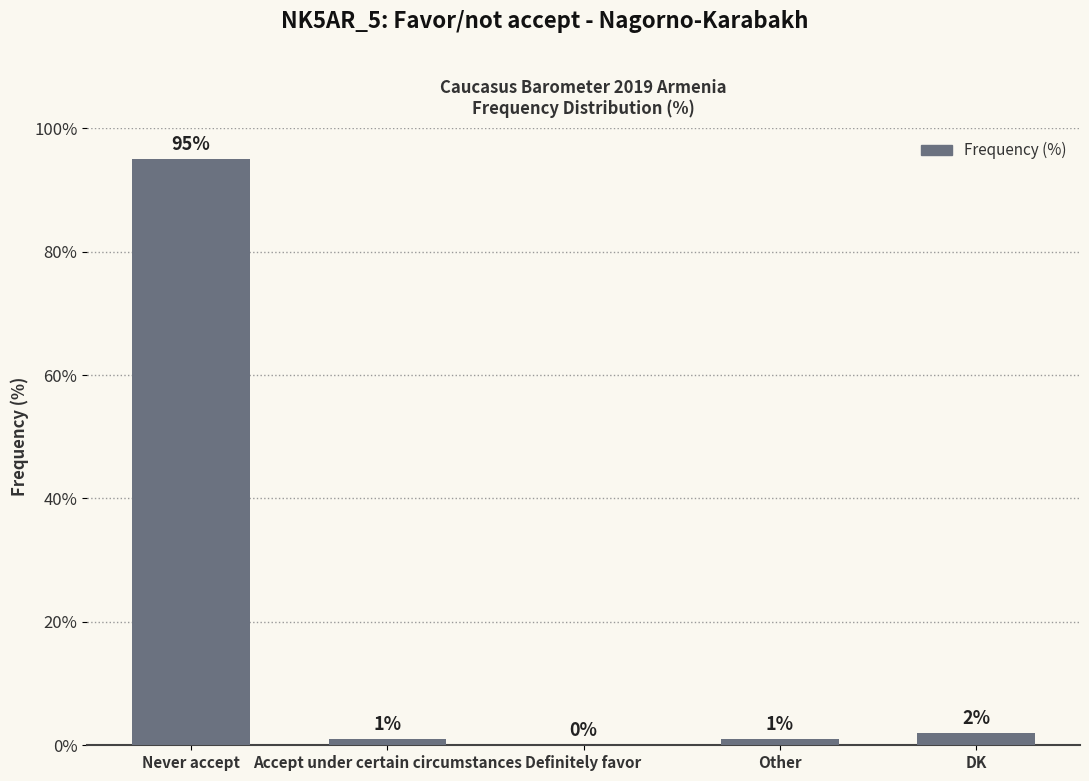

Which has a higher value, Other or Definitely favor?

Other